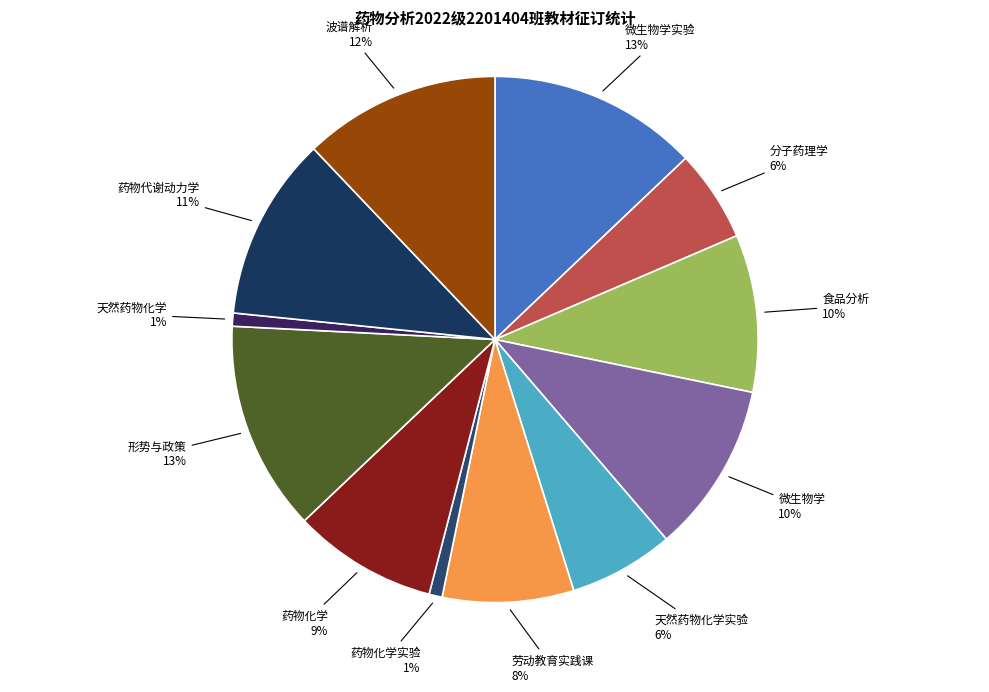

To the nearest percent, what portion does 天然药物化学 represent?

1%